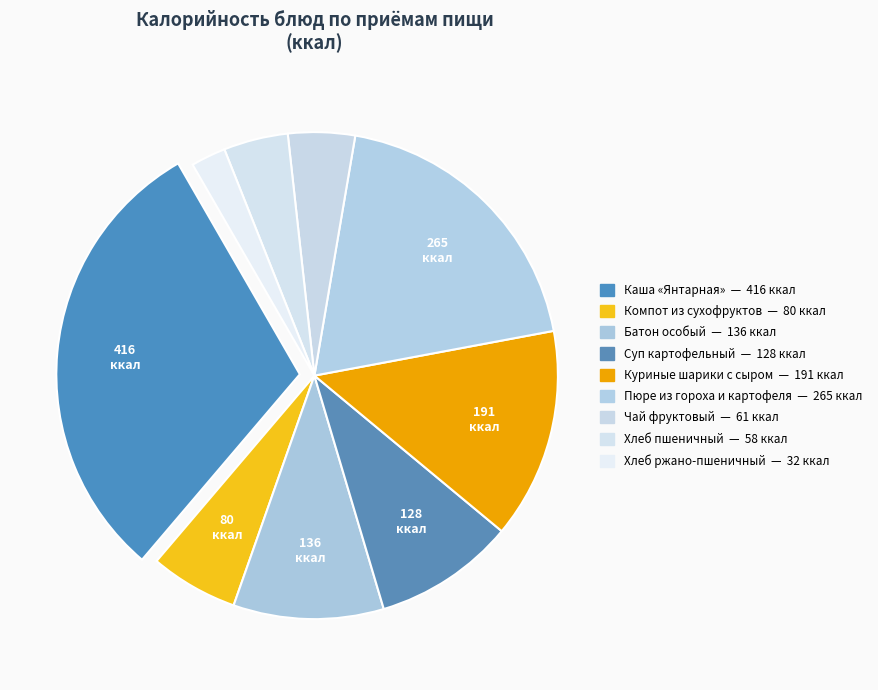

How many slices are in this pie chart?

9